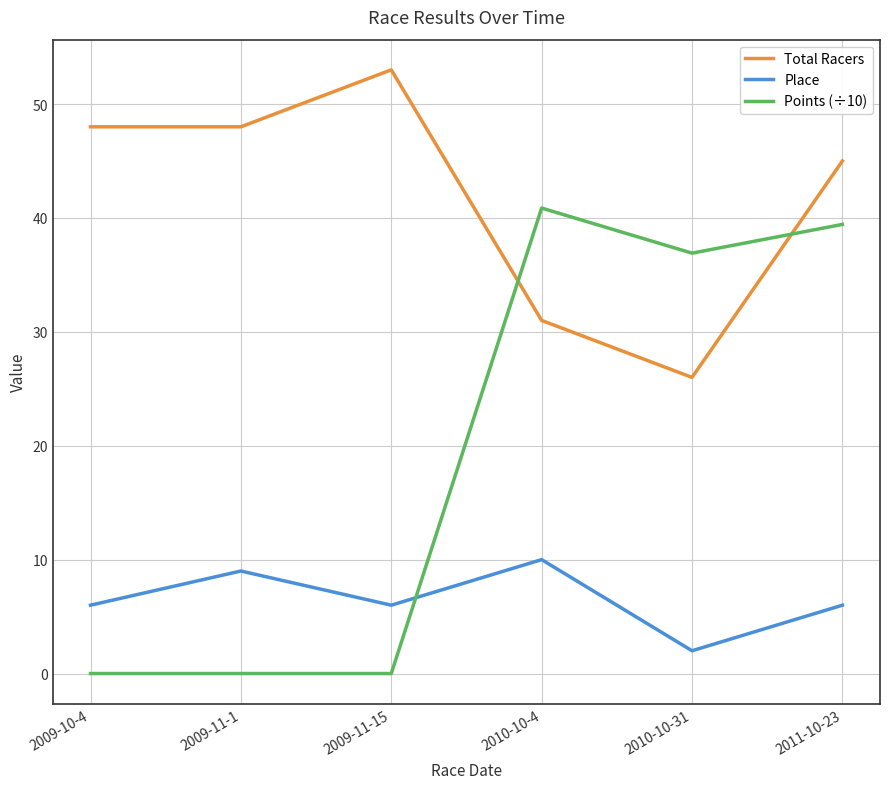

What are all the series names shown in the legend?

Total Racers, Place, Points (÷10)